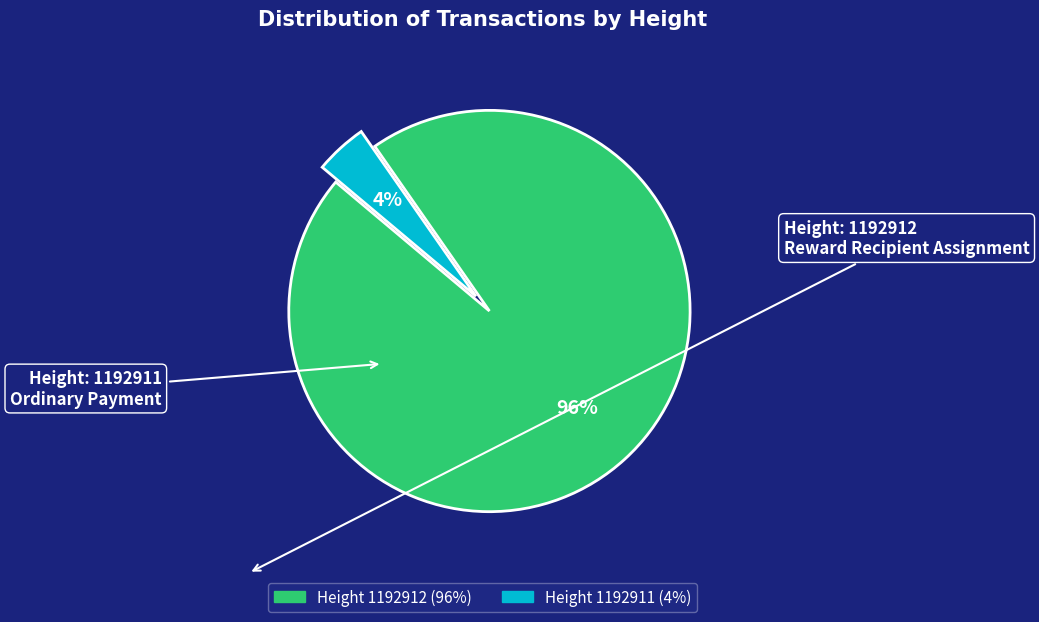

To the nearest percent, what is the average slice percentage?

50%